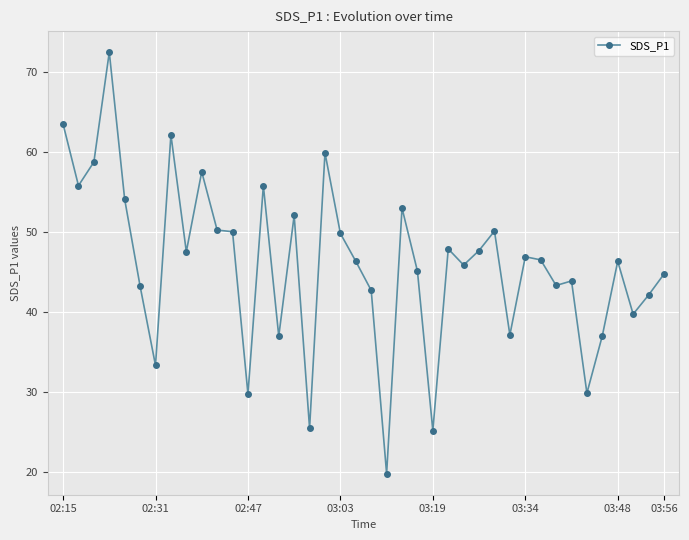

True or false: the data has more than 2 interior local peaks.

True